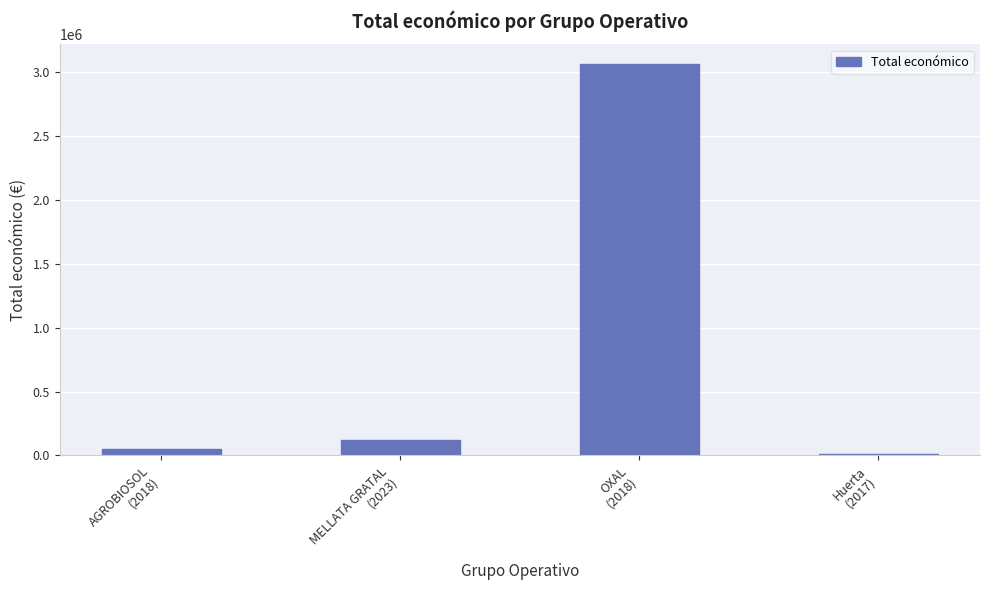

What is the average value?

810450